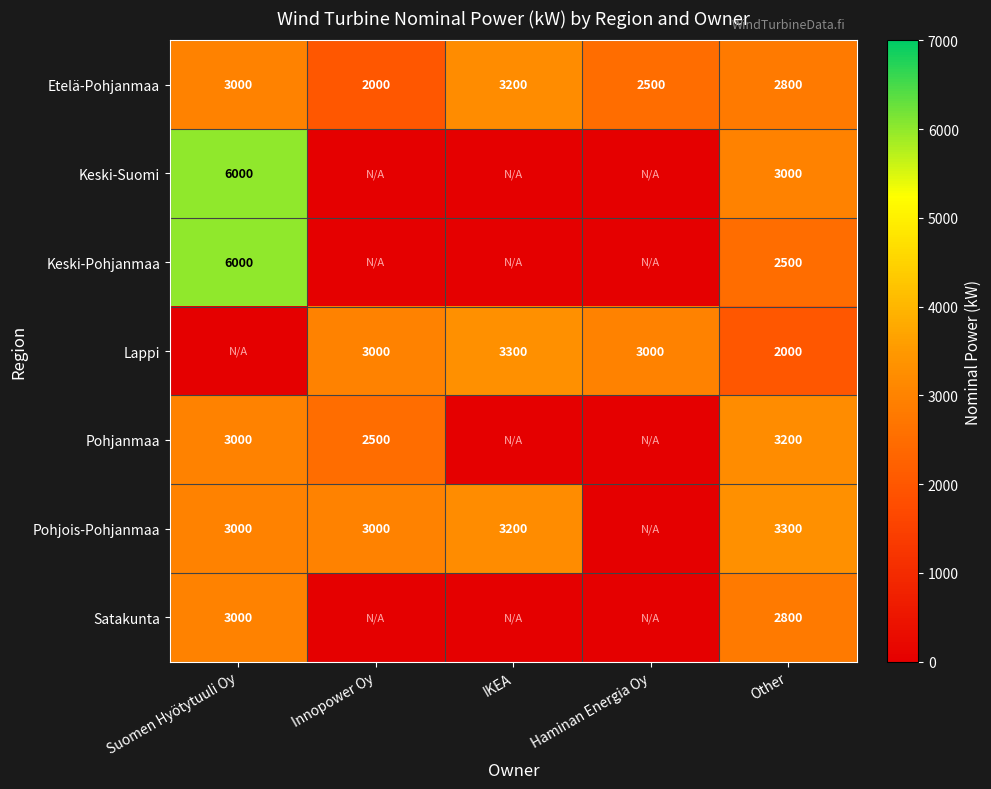

Is it true that Pohjanmaa equals 1947 at Suomen Hyötytuuli Oy?

False